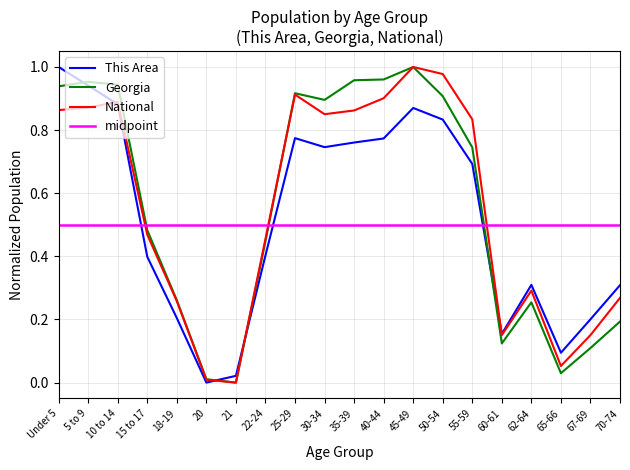

In This Area, how many points are lower than both neighbors (excluding endpoints)?

4